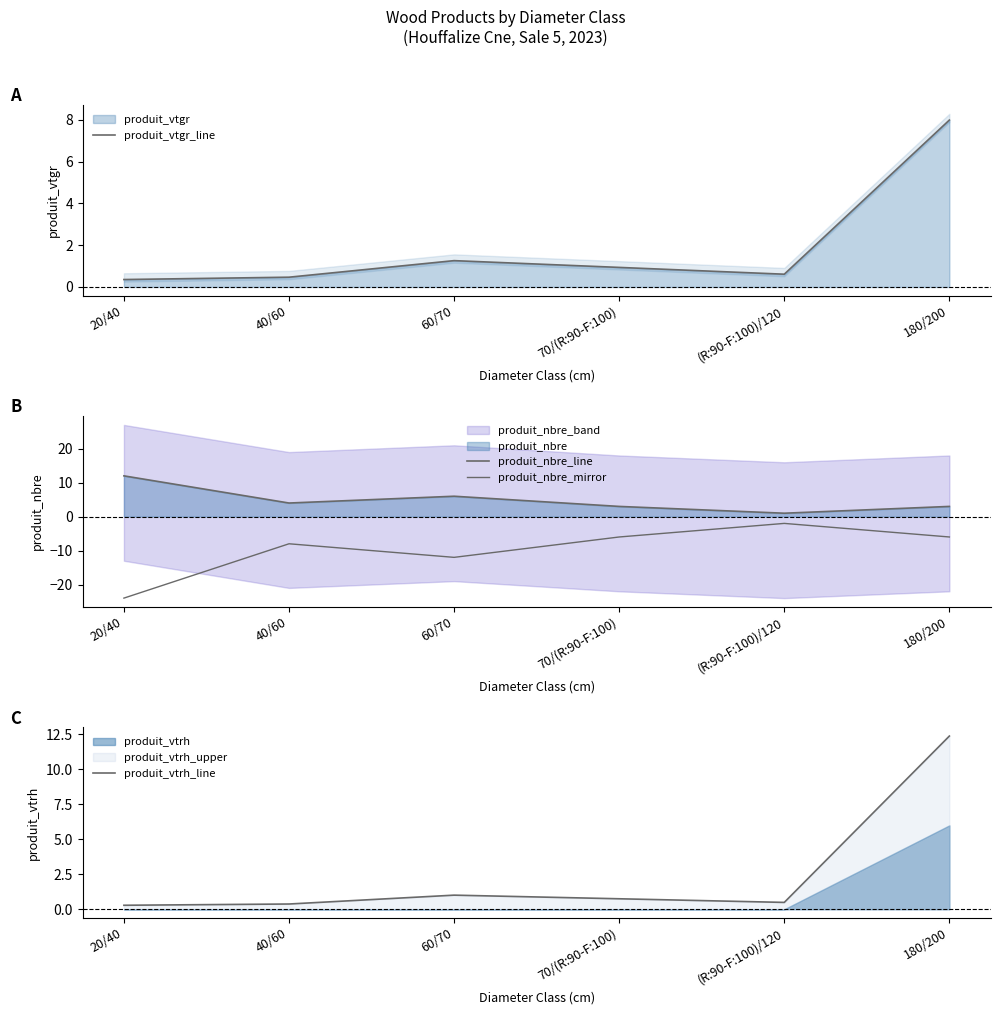

At how many categories does at least one series exceed 9?

2